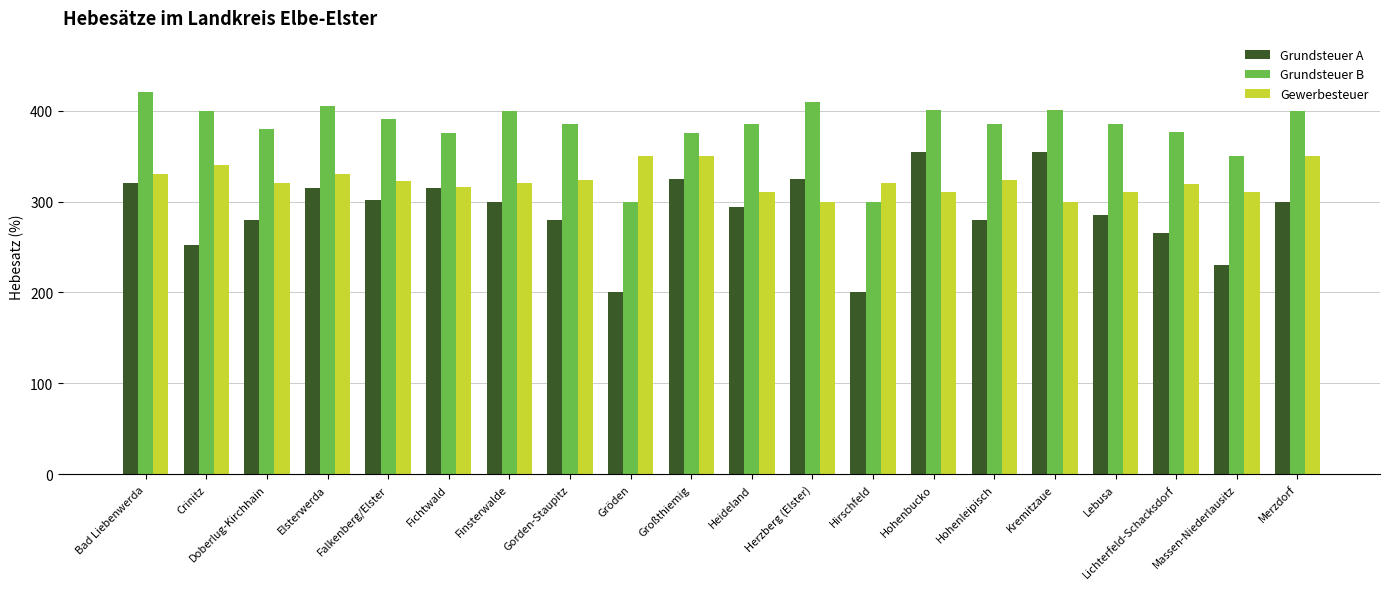

At which label does Grundsteuer B reach its peak?

Bad Liebenwerda